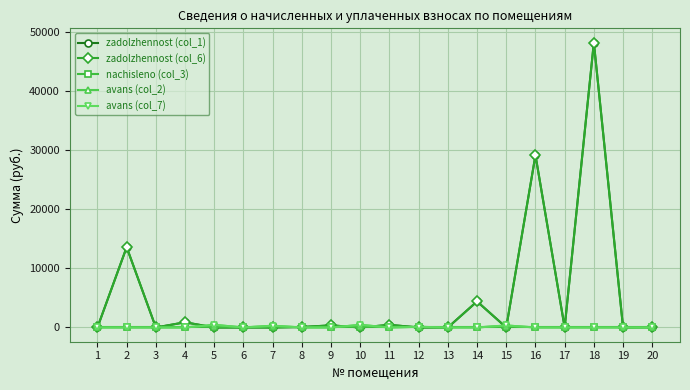

Does the chart have visible grid lines?

Yes